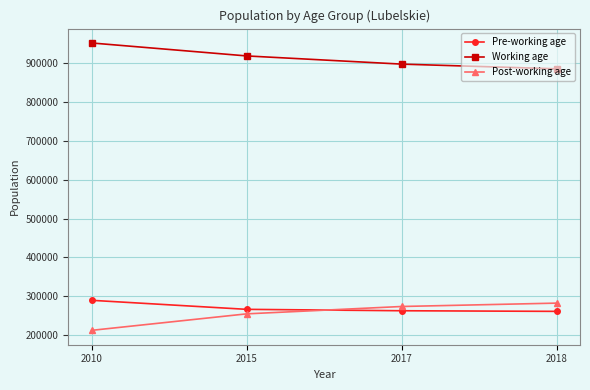

What is the greatest value displayed?

950669